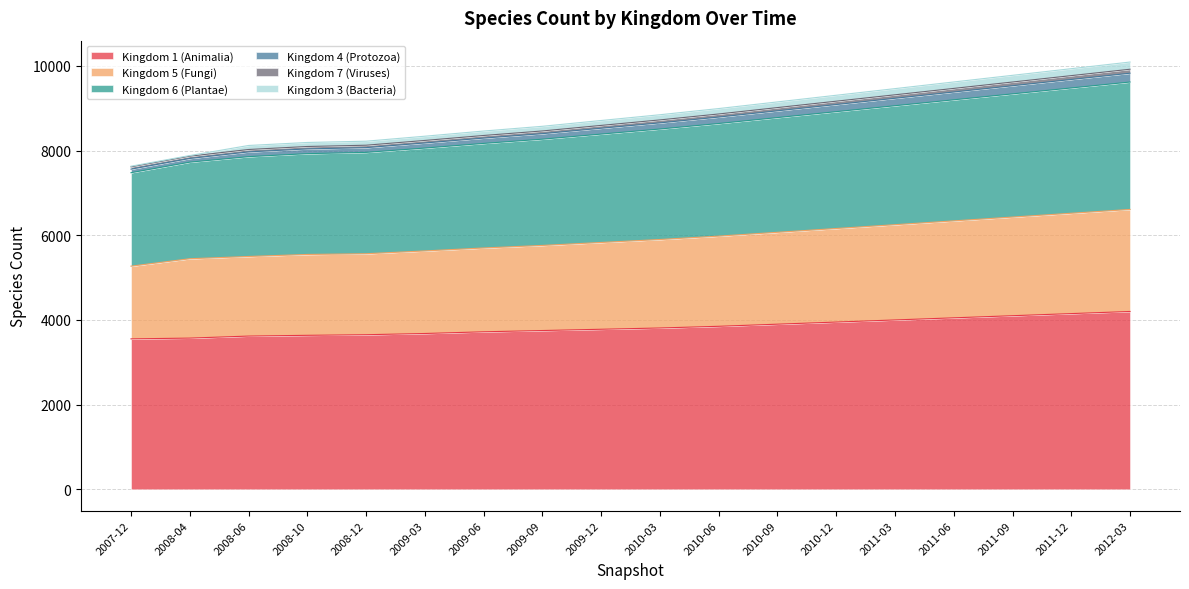

True or false: Kingdom 4 (Protozoa) and Kingdom 5 (Fungi) intersect in this chart.

False